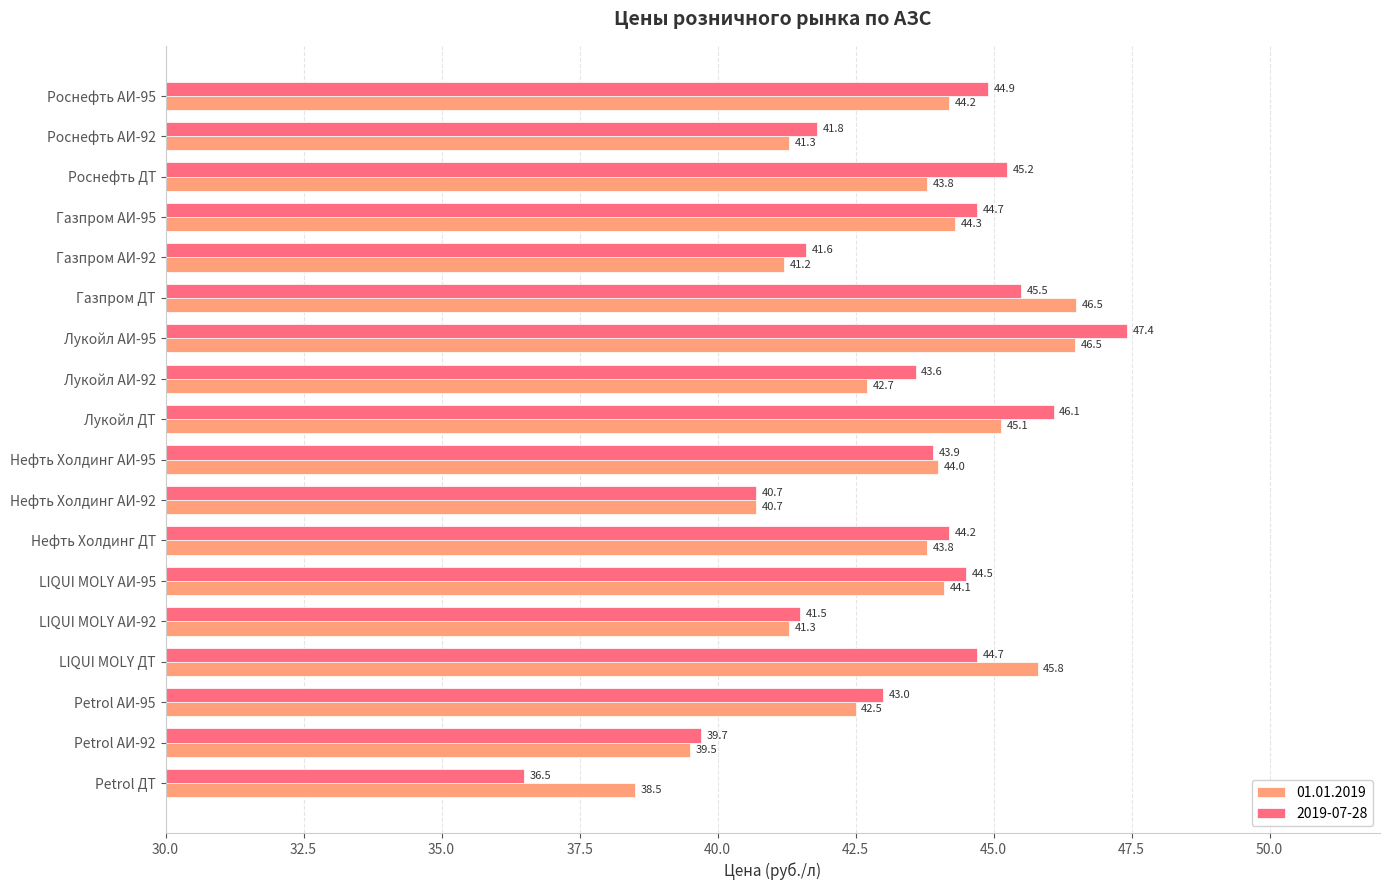

Is the value of 01.01.2019 at Роснефть ДТ greater than the value of 2019-07-28 at Газпром АИ-92?

Yes